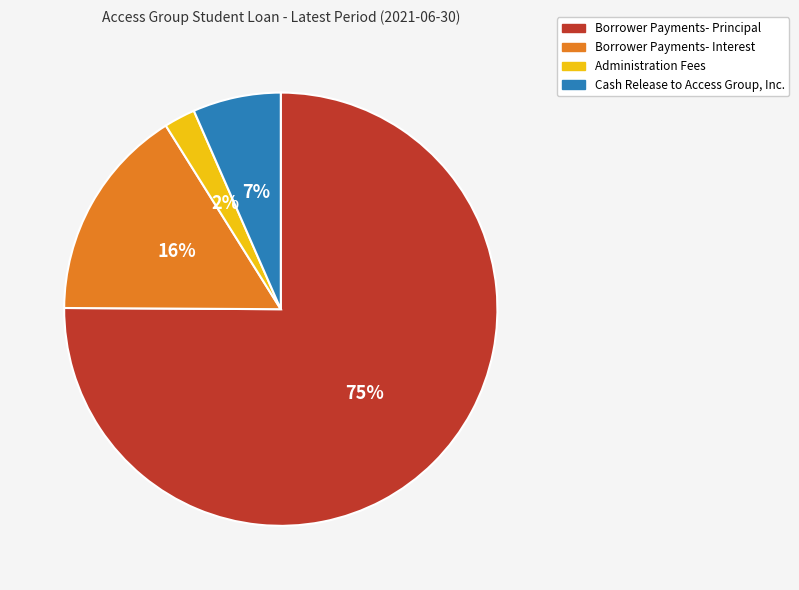

To the nearest percent, what percentage of the pie is Borrower Payments- Principal?

75%